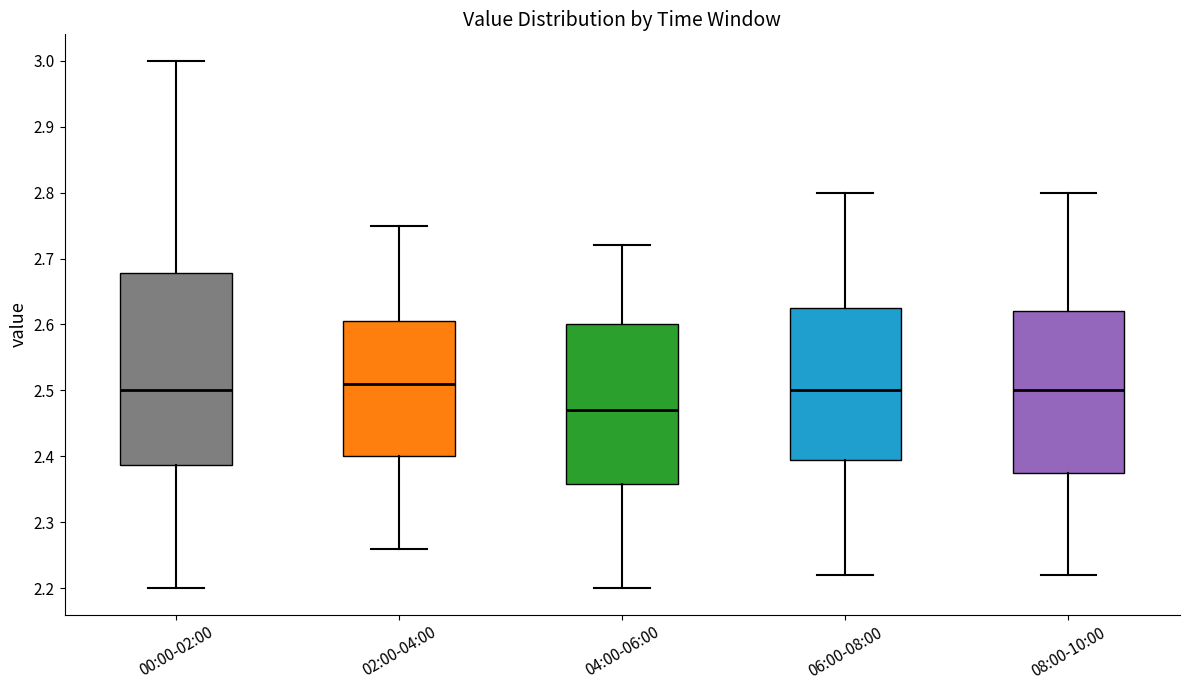

Where does the median line of the box for 08:00-10:00 sit on the y-axis? The values are not printed on the chart, so give them approximately, as read against the axis.

2.50